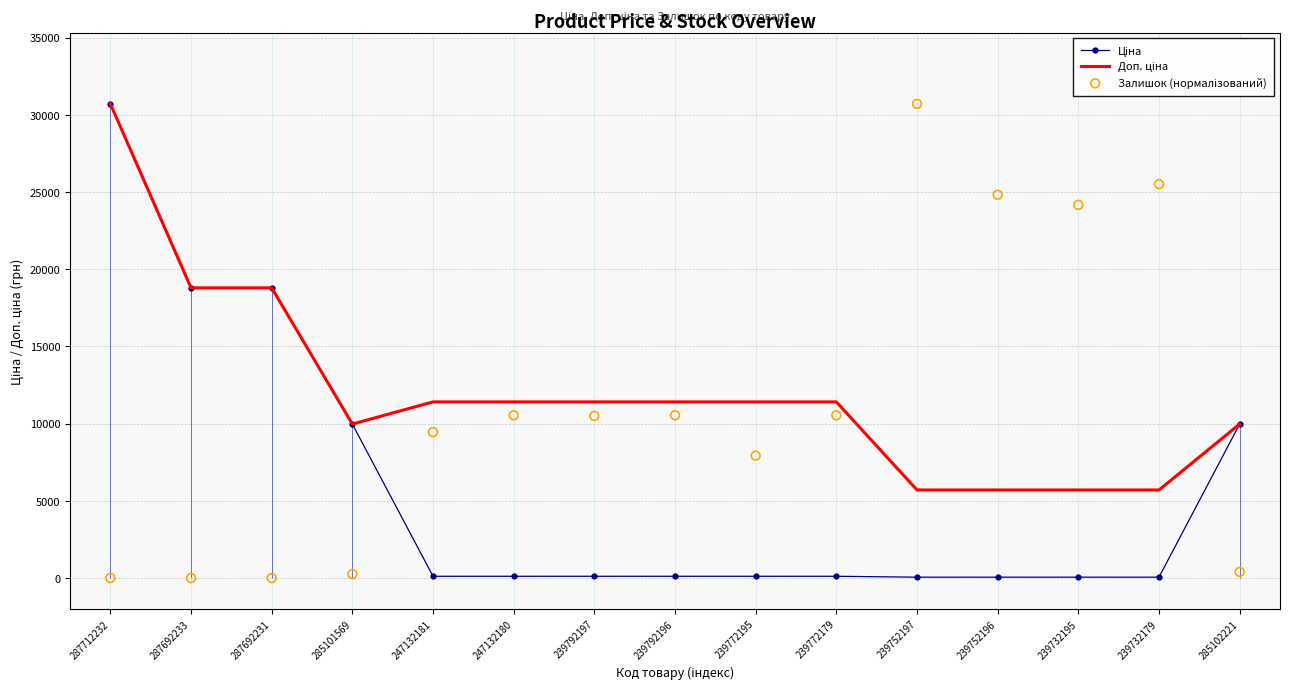

What are all the series names shown in the legend?

Ціна, Доп. ціна, Залишок (нормалізований)